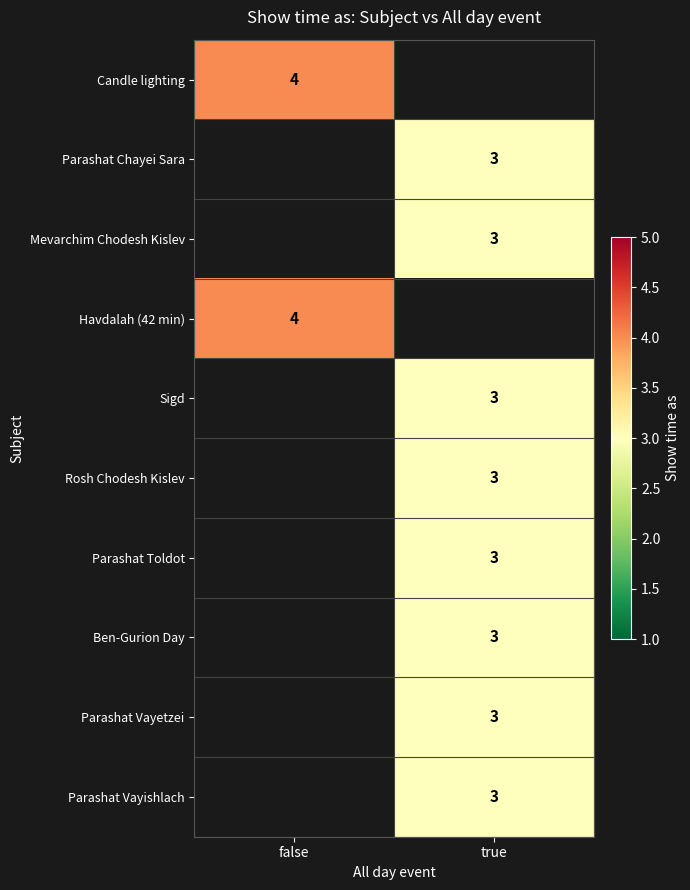

The value of Mevarchim Chodesh Kislev at true is 2. True or false?

False